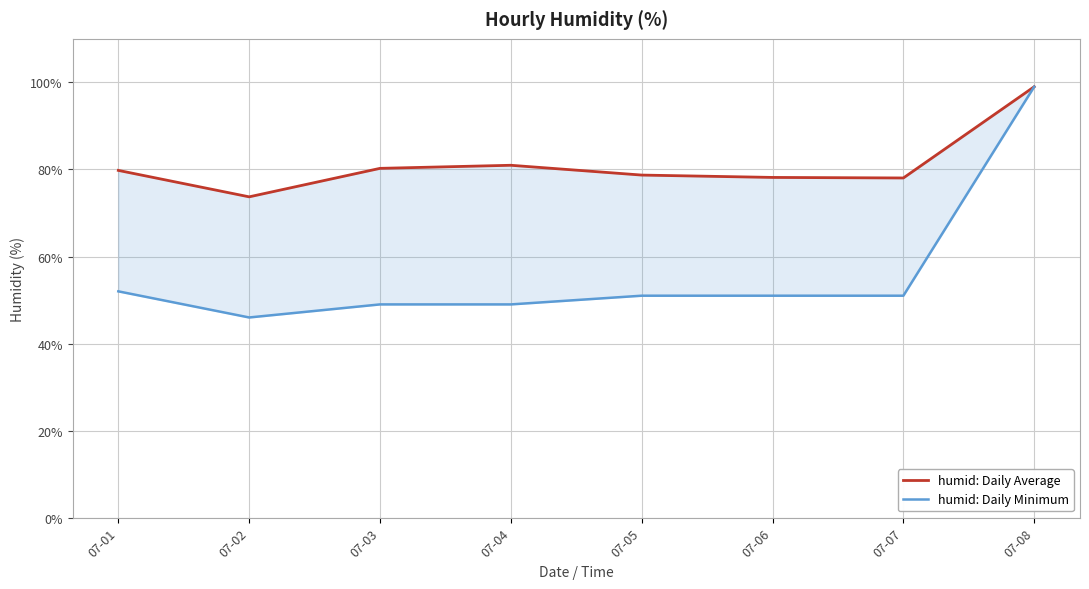

Reading left to right, list all the values displayed in this chart.

humid: Daily Average: 07-01=79.8	07-02=73.7	07-03=80.2	07-04=81.0	07-05=78.7	07-06=78.2	07-07=78.0	07-08=99.0
humid: Daily Minimum: 07-01=52.0	07-02=46.0	07-03=49.0	07-04=49.0	07-05=51.0	07-06=51.0	07-07=51.0	07-08=99.0